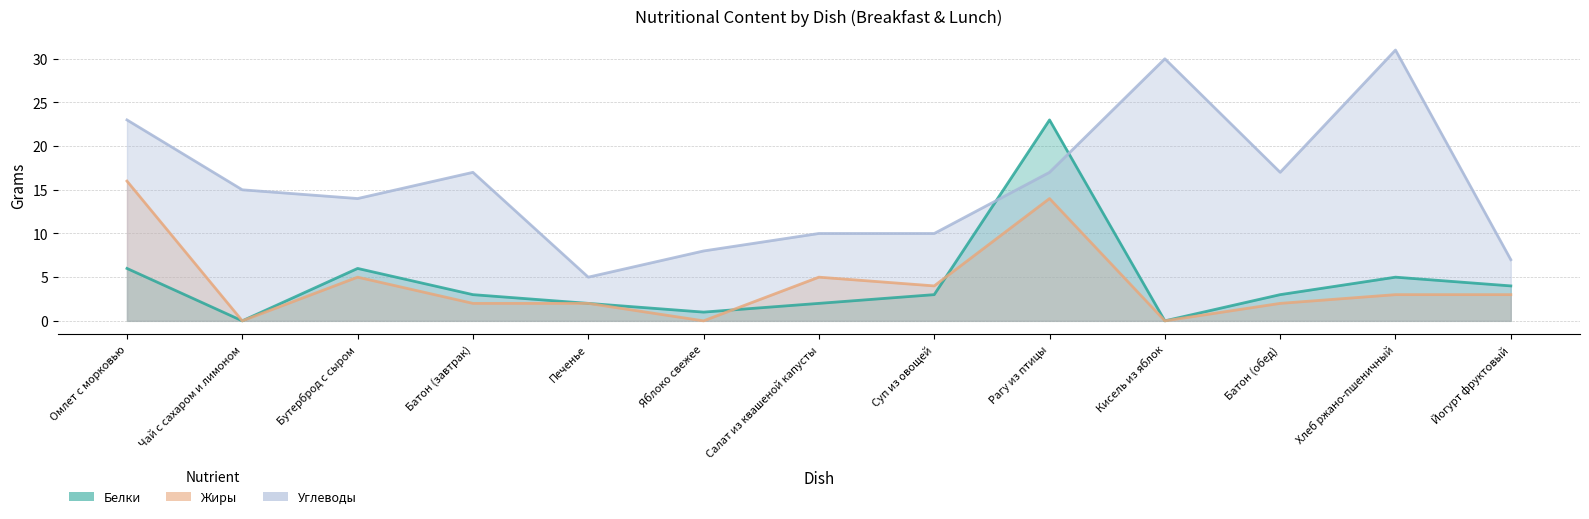

Which series has the largest range (max minus min)?

Углеводы